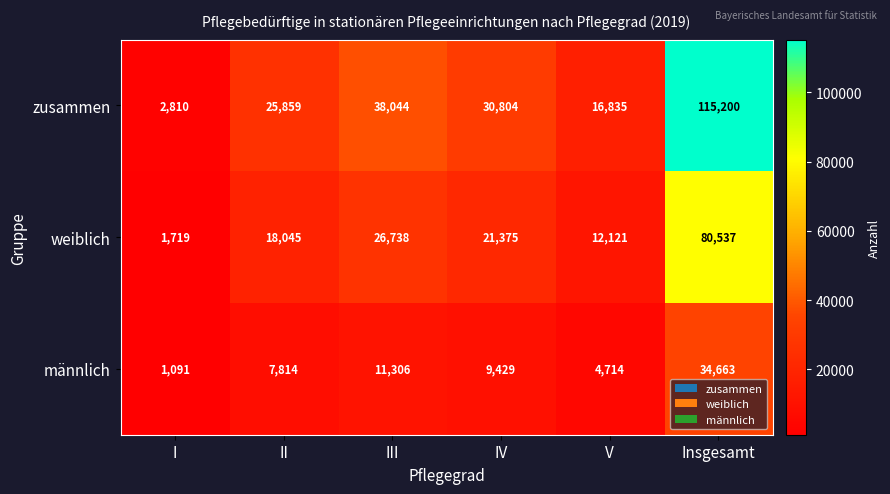

What is the spread (max minus min) of values at II?

18045